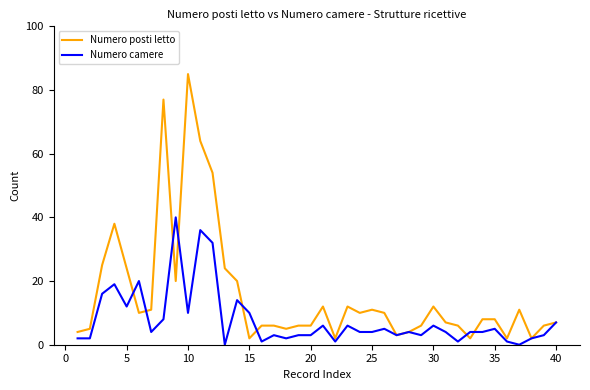

List the series in order of their peak value, lowest first.

Numero camere, Numero posti letto